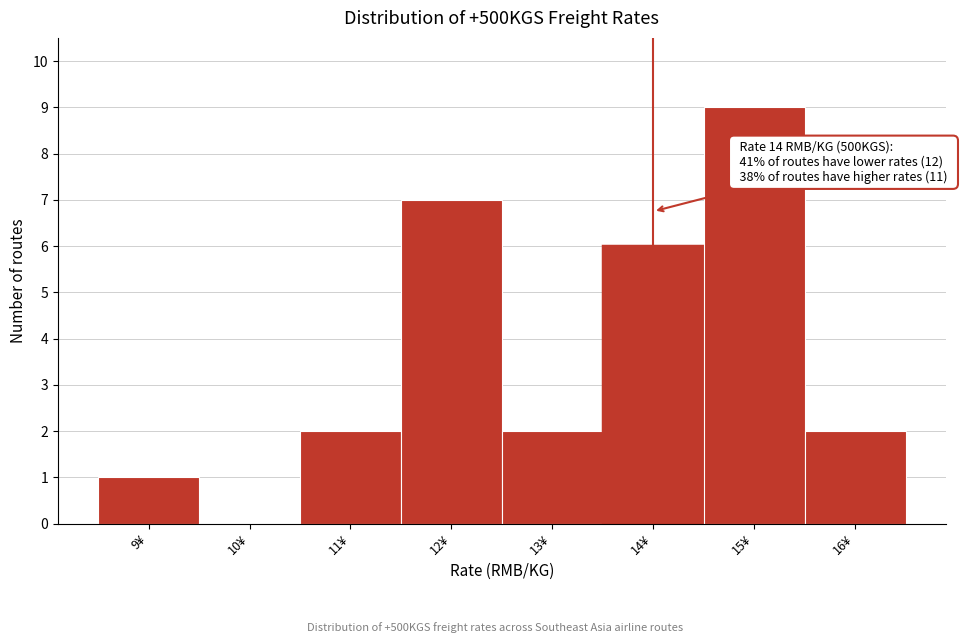

Which range on the x-axis has the tallest bar?

14.5 to 15.5